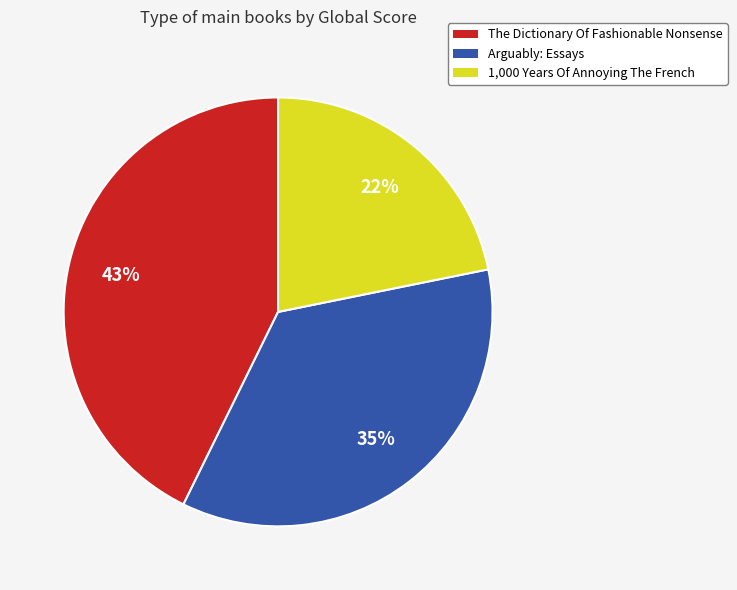

What is the ratio of the value at Arguably: Essays to the value at 1,000 Years Of Annoying The French?

1.6